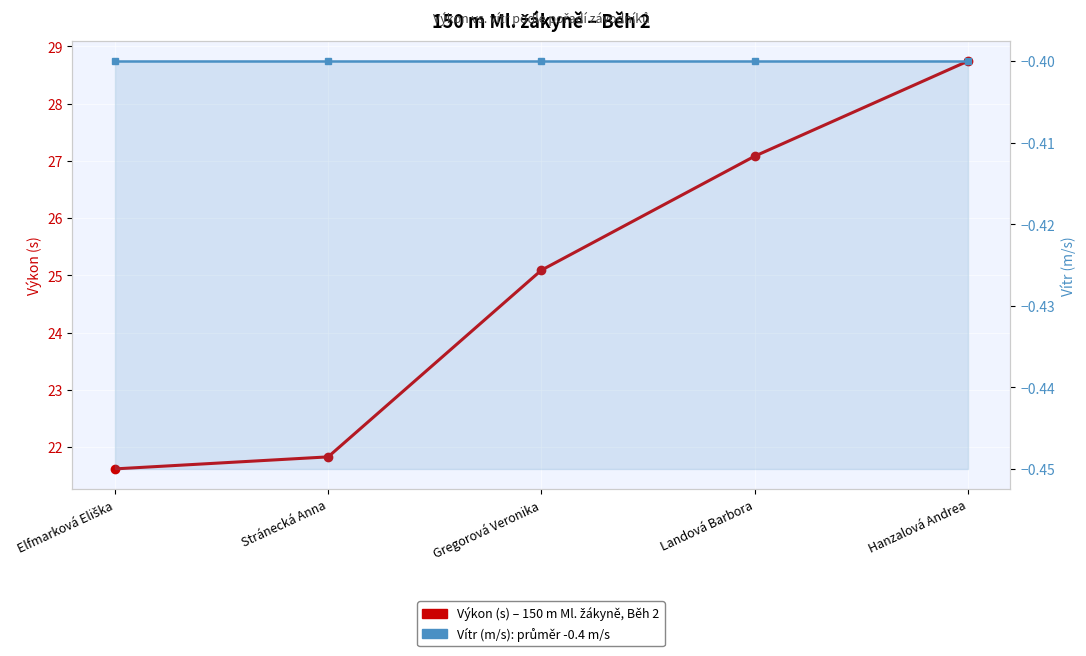

At which category is the sum across all series the highest?

Hanzalová Andrea